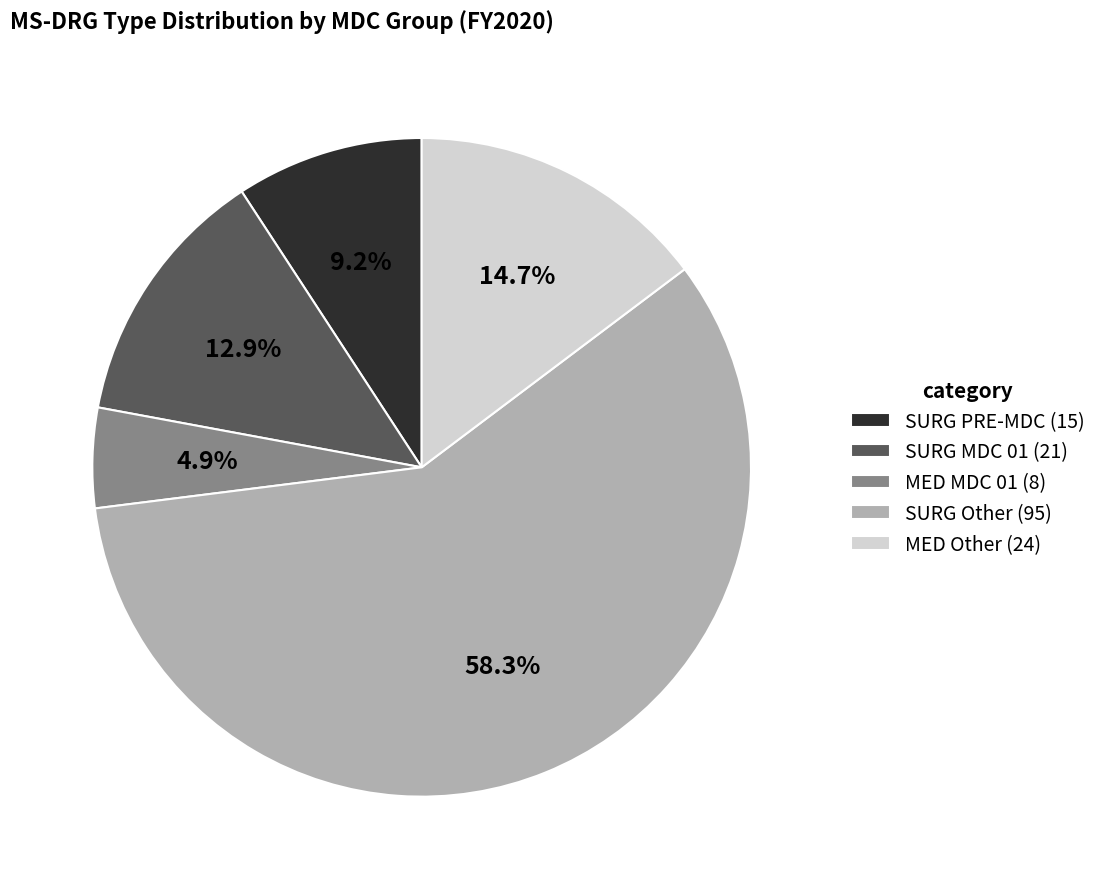

To the nearest percent, what is the difference between the largest and smallest slice percentages?

53%